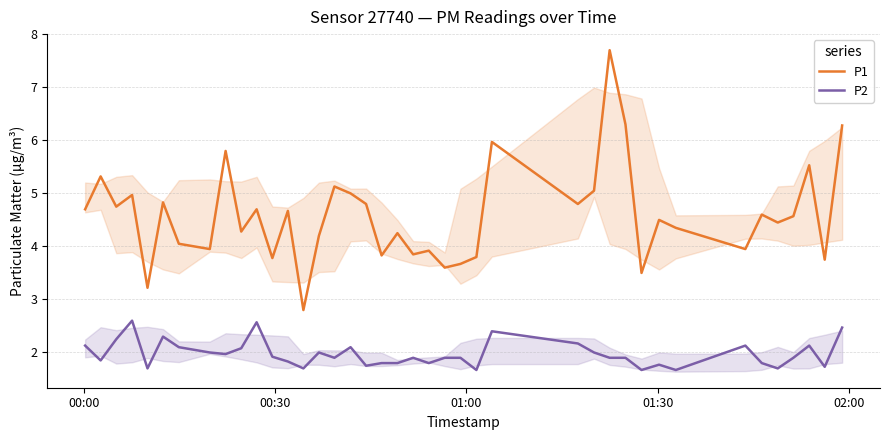

Which series has the largest range (max minus min)?

P1